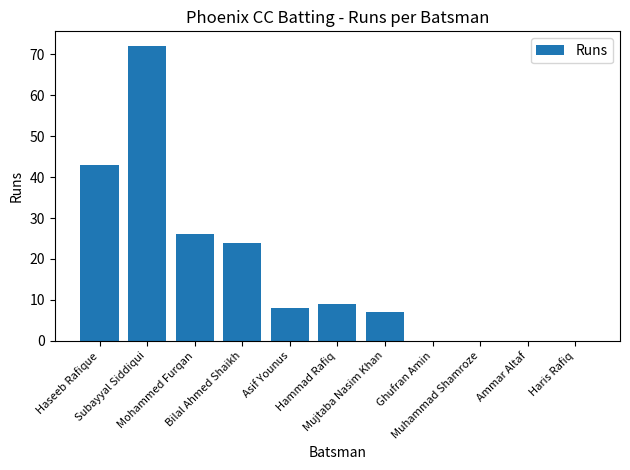

Are the bars grouped side by side (vs. stacked)?

No